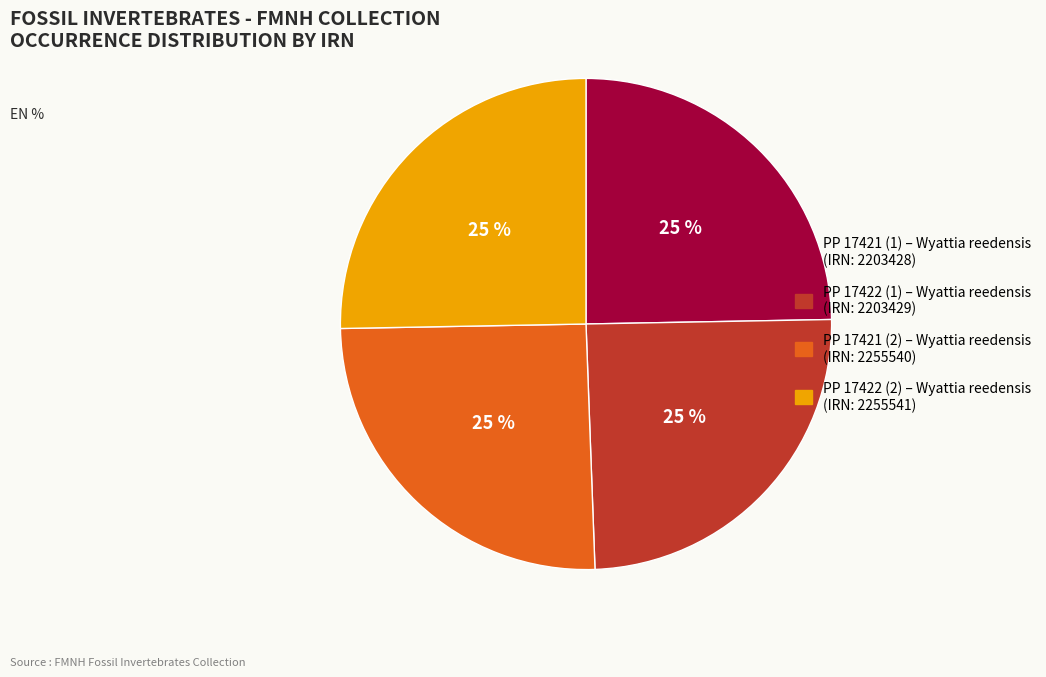

Is there a majority slice in this chart?

No